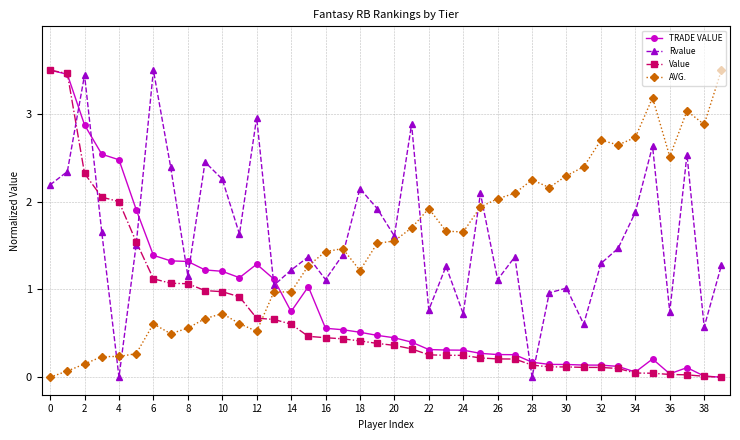

What are all the series names shown in the legend?

TRADE VALUE, Rvalue, Value, AVG.